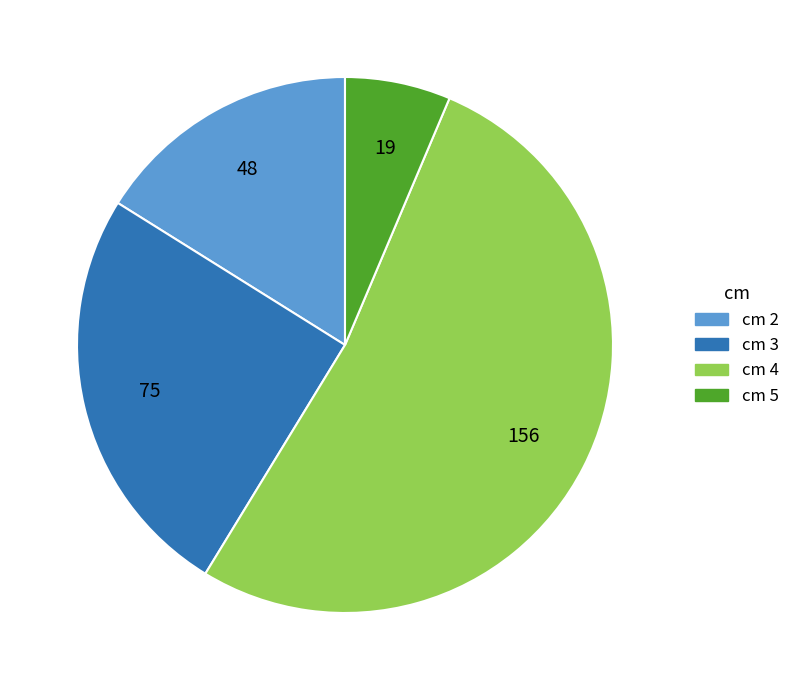

Is there a majority slice in this chart?

Yes